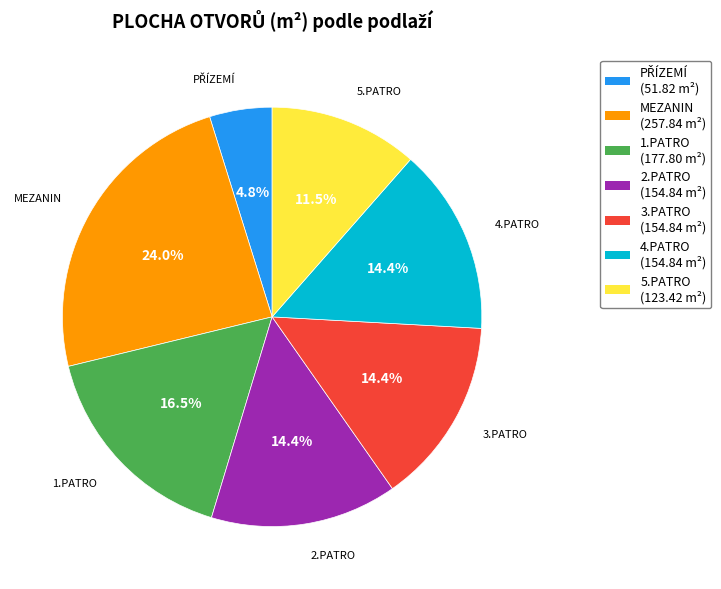

Does any single category account for the majority?

No